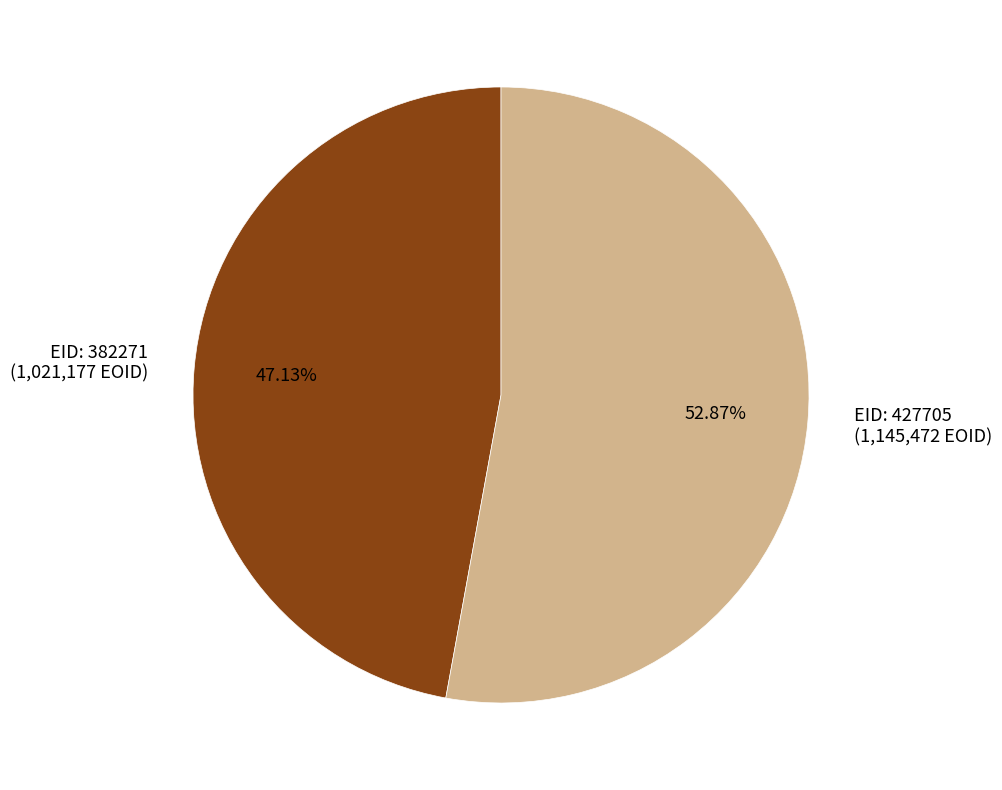

Is there a majority slice in this chart?

Yes